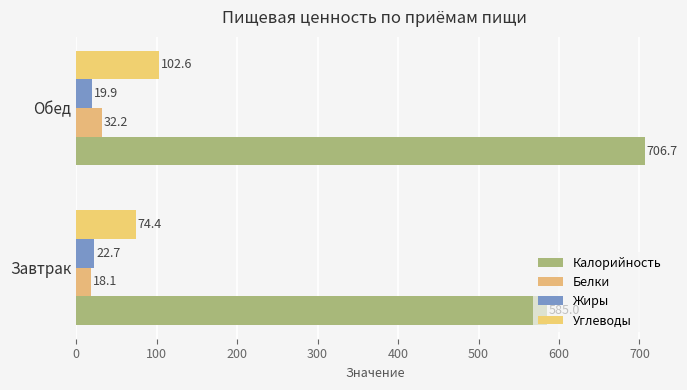

What are all the series names shown in the legend?

Калорийность, Белки, Жиры, Углеводы